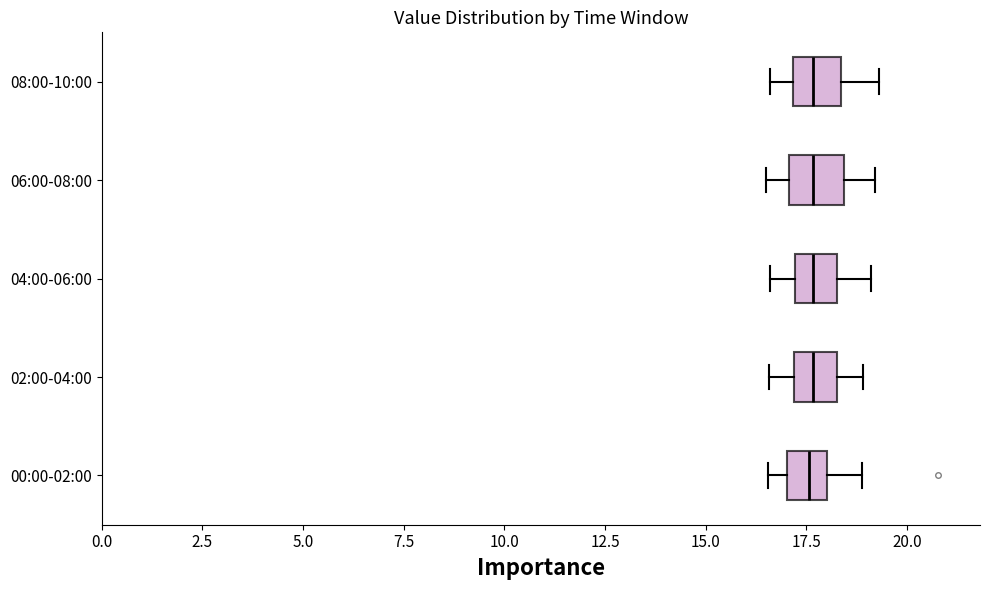

Reading bottom to top, read every box against the x-axis: the position of its median line, the range the box covers, and the ends of its whiskers. The values are not printed on the chart, so give them approximately, as read against the axis.

00:00-02:00: median 17.5, box 17.0 to 18.0, whiskers 16.5 to 19.0
02:00-04:00: median 17.5, box 17.0 to 18.0, whiskers 16.5 to 19.0
04:00-06:00: median 17.5, box 17.0 to 18.5, whiskers 16.5 to 19.0
06:00-08:00: median 17.5, box 17.0 to 18.5, whiskers 16.5 to 19.0
08:00-10:00: median 17.5, box 17.0 to 18.5, whiskers 16.5 to 19.5